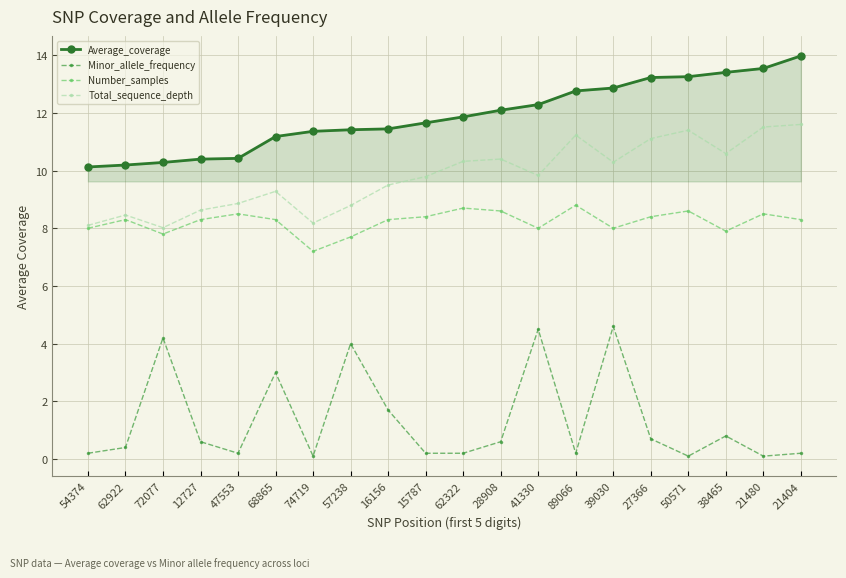

How many lines are shown in the chart?

4